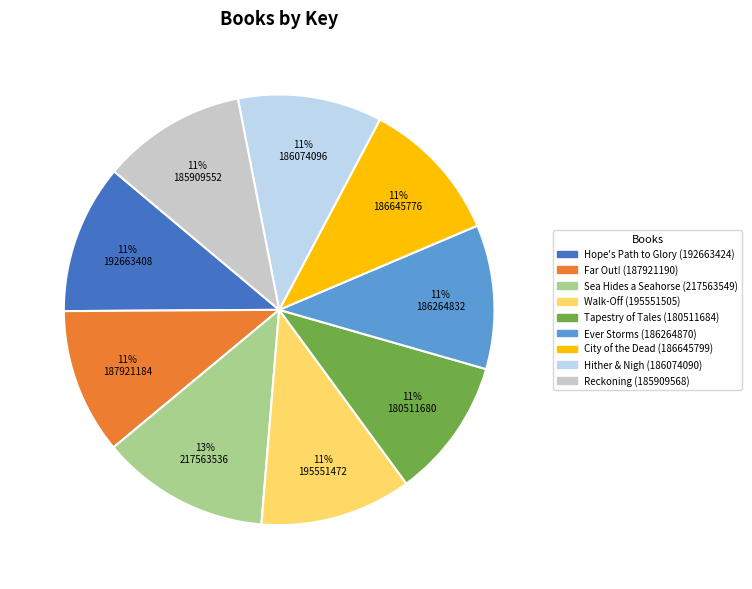

The Reckoning slice represents 24% of the pie. True or false?

False